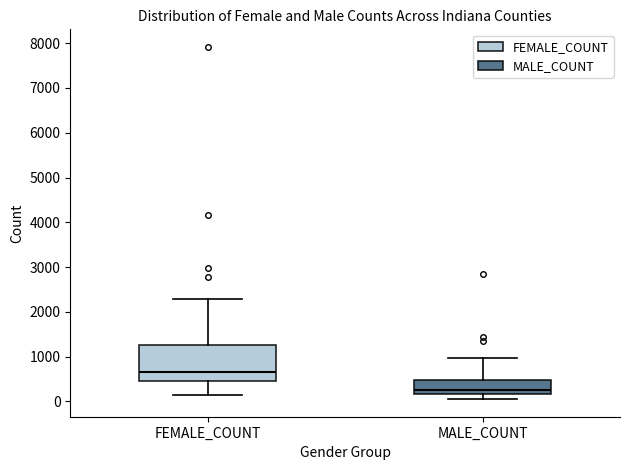

Comparing the boxes themselves (not the whiskers), which one is the tallest?

FEMALE_COUNT